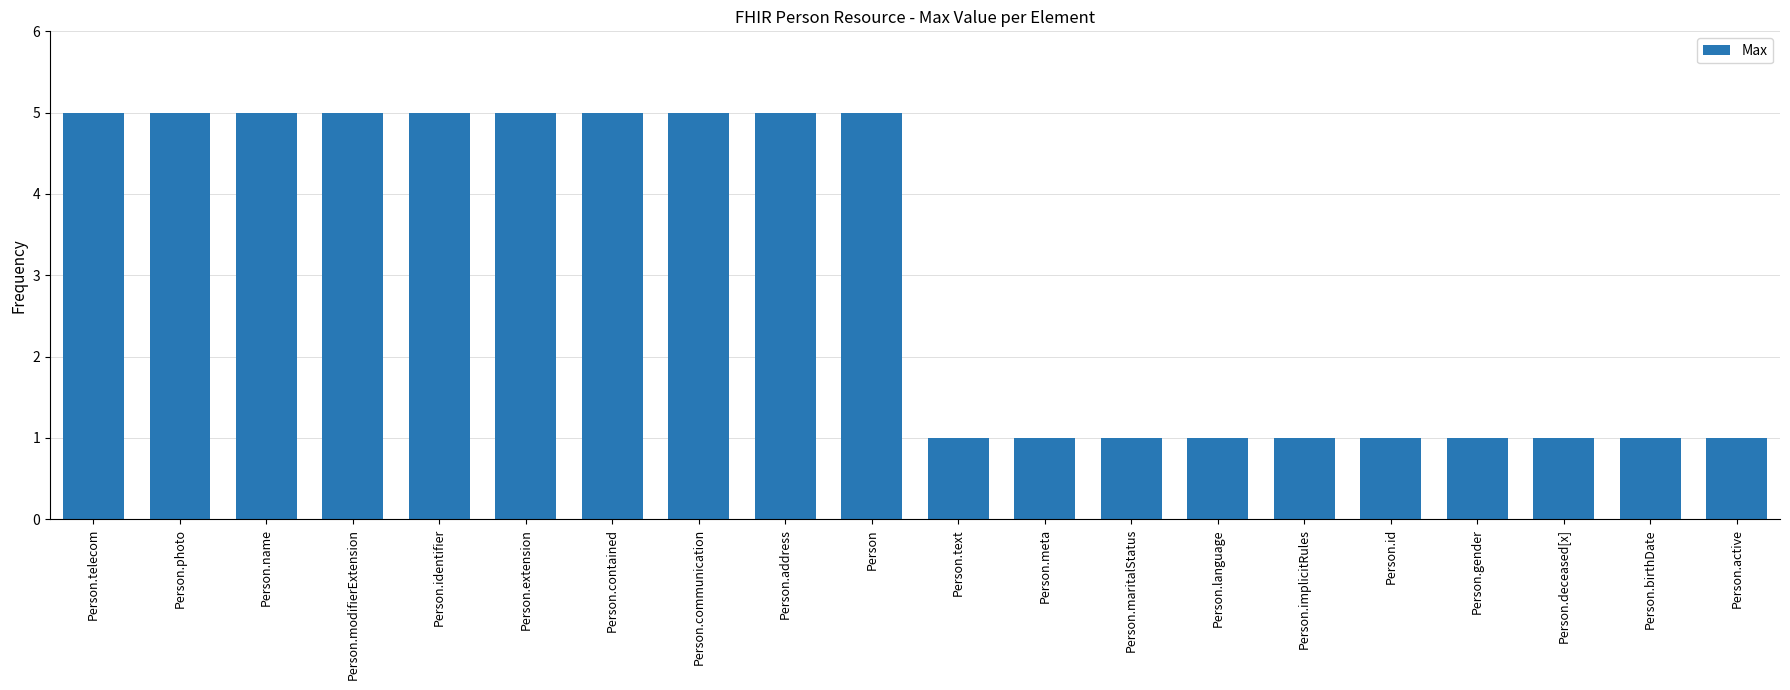

What is the greatest value displayed?

5